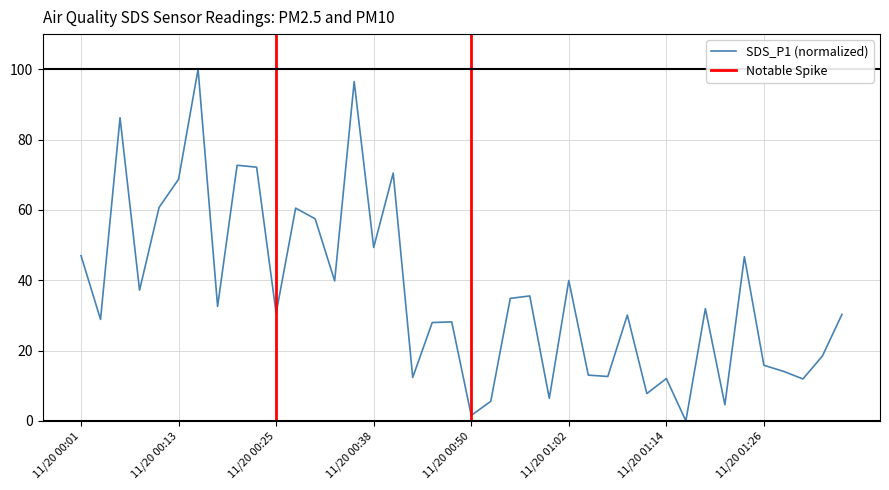

The chart shows a value of 13.9 at 2023/11/20 01:12. True or false?

False